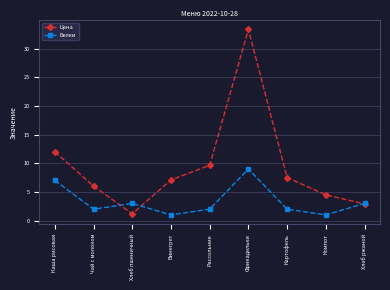

How many distinct data groups are displayed?

2